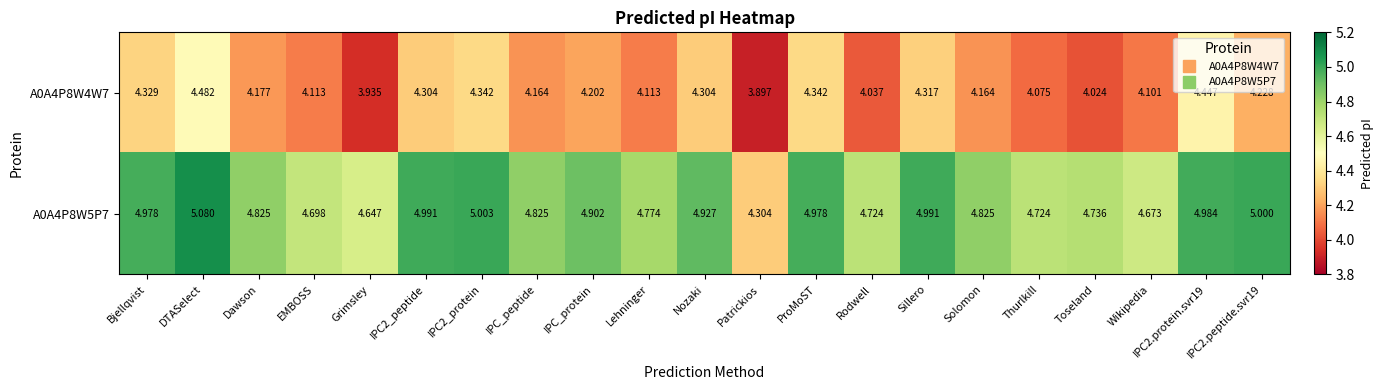

At which category is the sum across all series the highest?

DTASelect